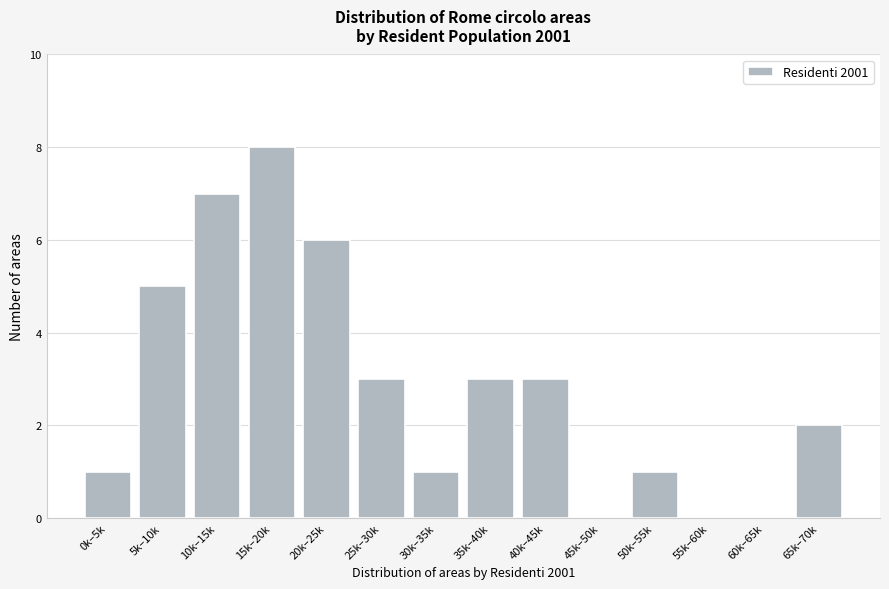

Reading left to right, extract all data points from this chart.

0k–5k=1	5k–10k=5	10k–15k=7	15k–20k=8	20k–25k=6	25k–30k=3	30k–35k=1	35k–40k=3	40k–45k=3	45k–50k=0	50k–55k=1	55k–60k=0	60k–65k=0	65k–70k=2